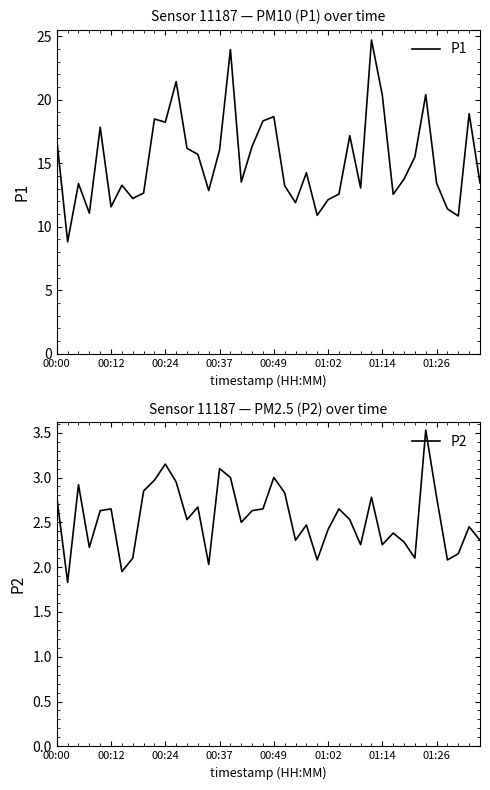

What is the sum of all P2 values?

101.7